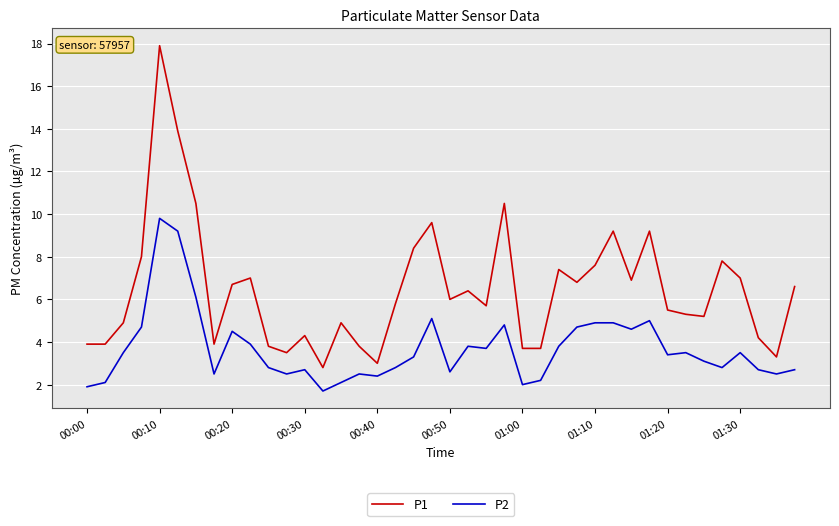

True or false: P2 and P1 cross at least once.

False